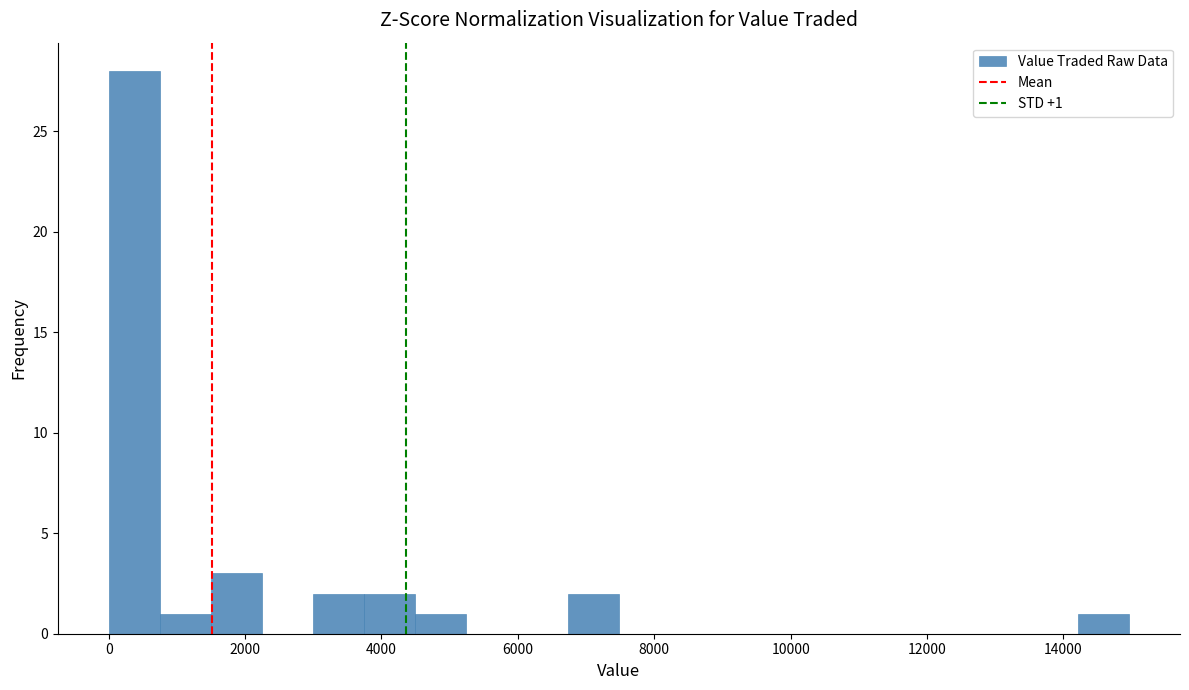

Around what value on the x-axis is the tallest bar? Give the approximate position of its centre, as read against the axis.

400